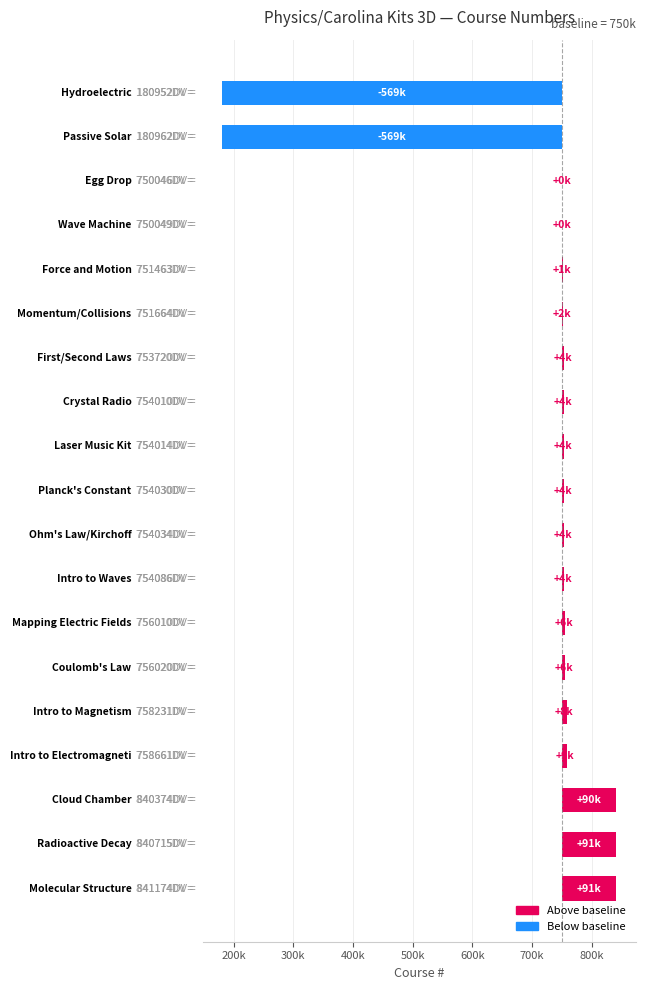

Which has a higher value, 756020DV or 753720DV?

756020DV